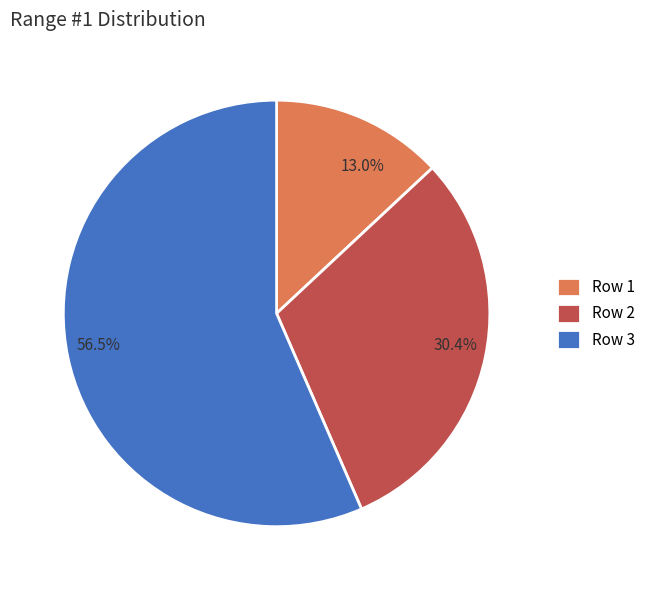

Approximately how many times larger is the value at Row 1 compared to Row 2?

0.4